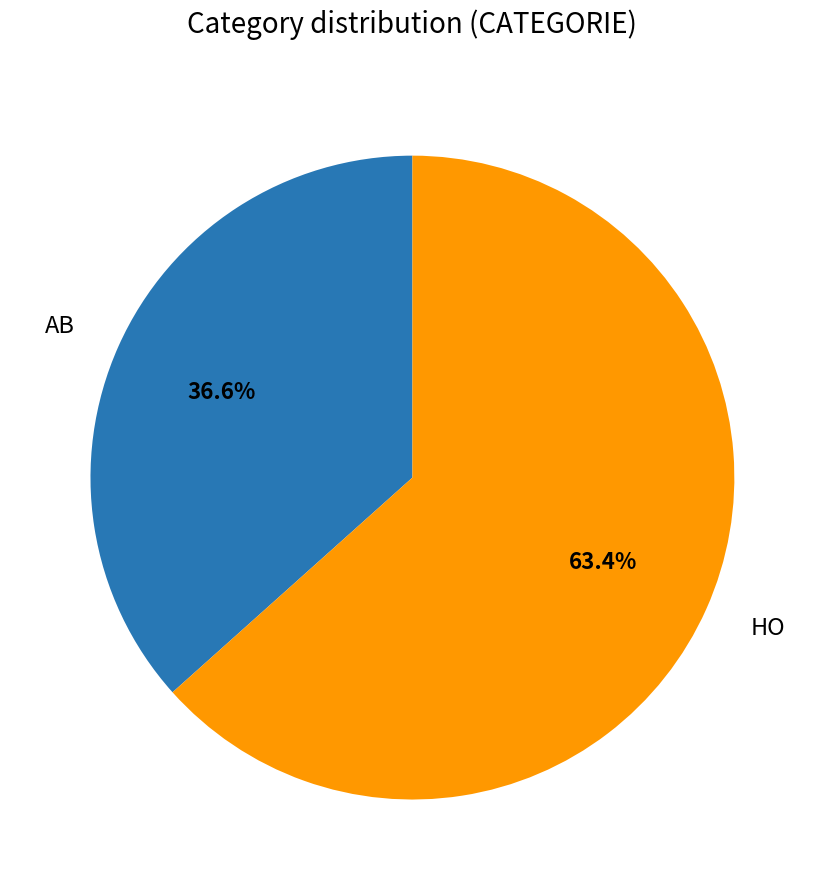

How many slices are in this pie chart?

2